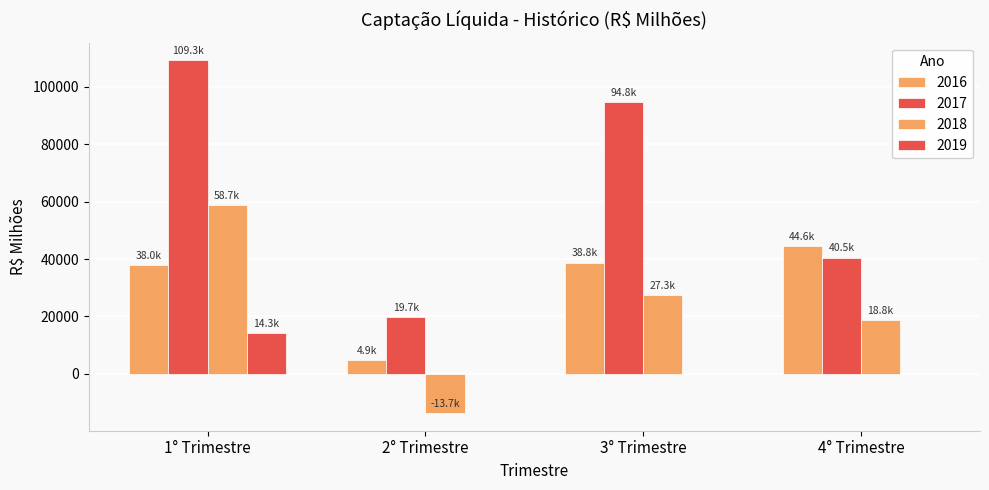

How many groups of bars are there?

4